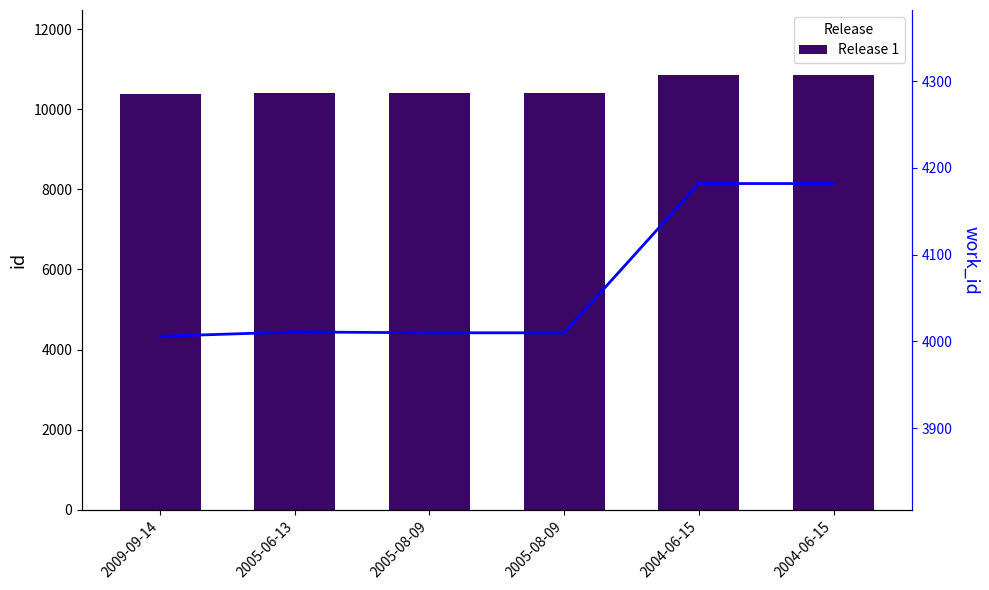

True or false: Release 1 has a value of 10389 at 2009-09-14.

True